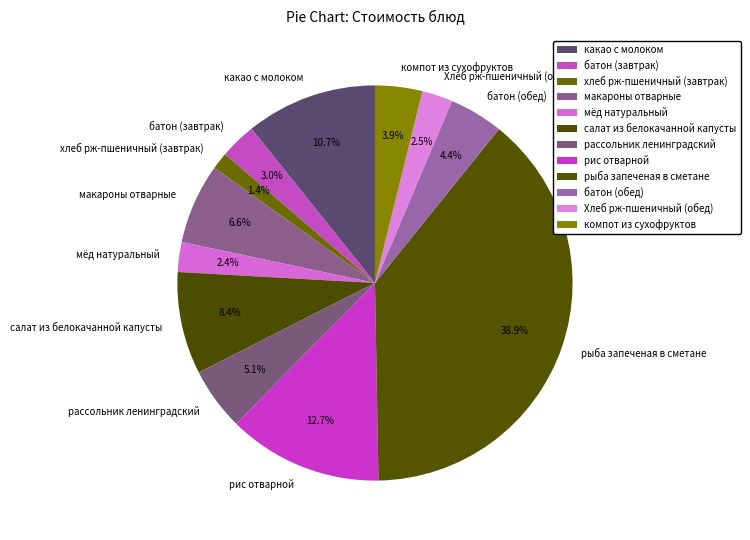

What is the ratio of the value at рассольник ленинградский to the value at батон (обед)?

1.2